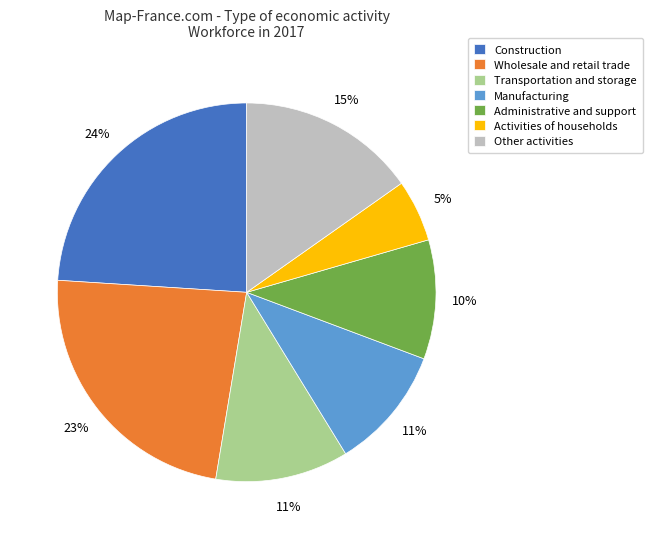

Does any single category account for the majority?

No